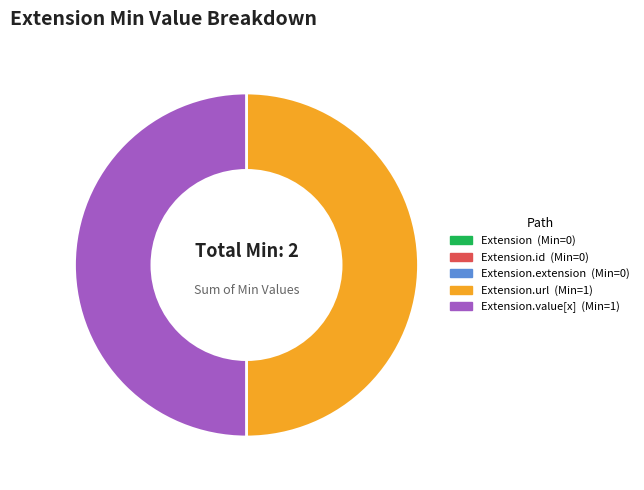

Which category has the smallest portion of the pie?

Extension